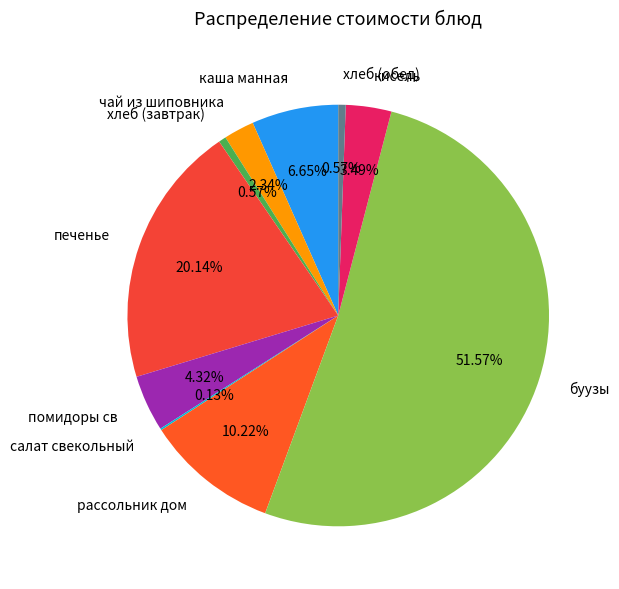

To the nearest percent, what percentage of the pie is хлеб (обед)?

1%